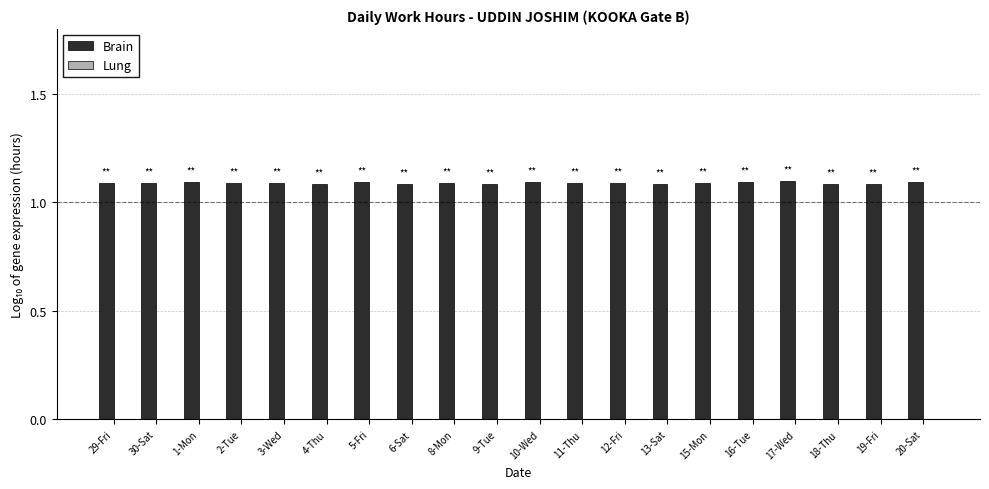

What is the average value?

1.1